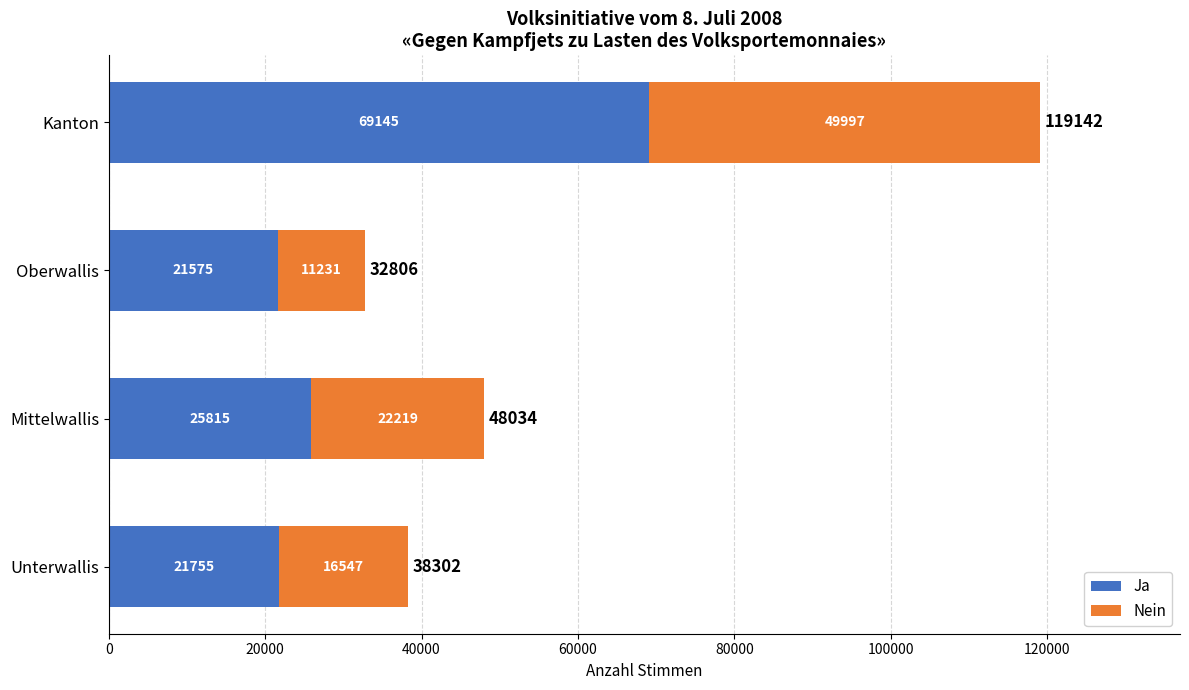

What is the total value across all series at Unterwallis?

38302